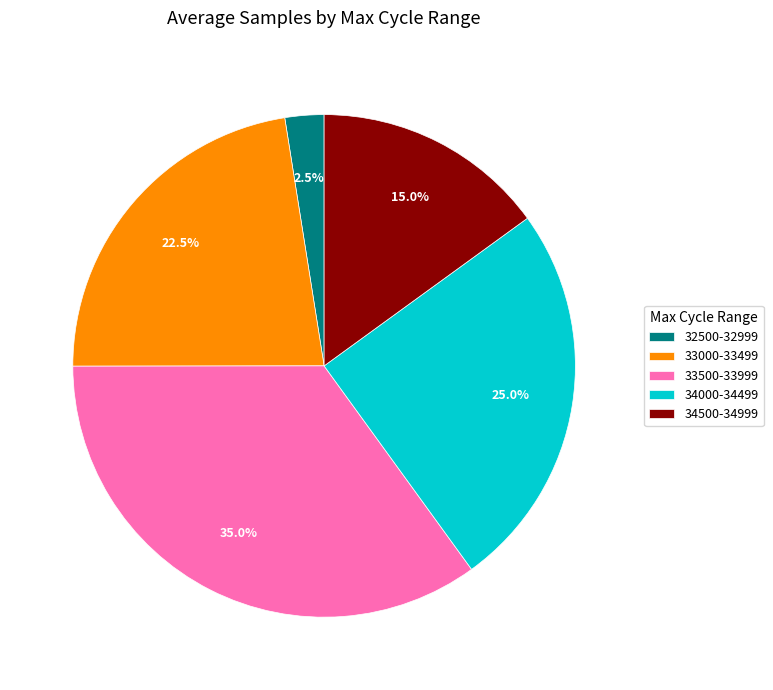

Which category has the biggest portion of the pie?

33500-33999